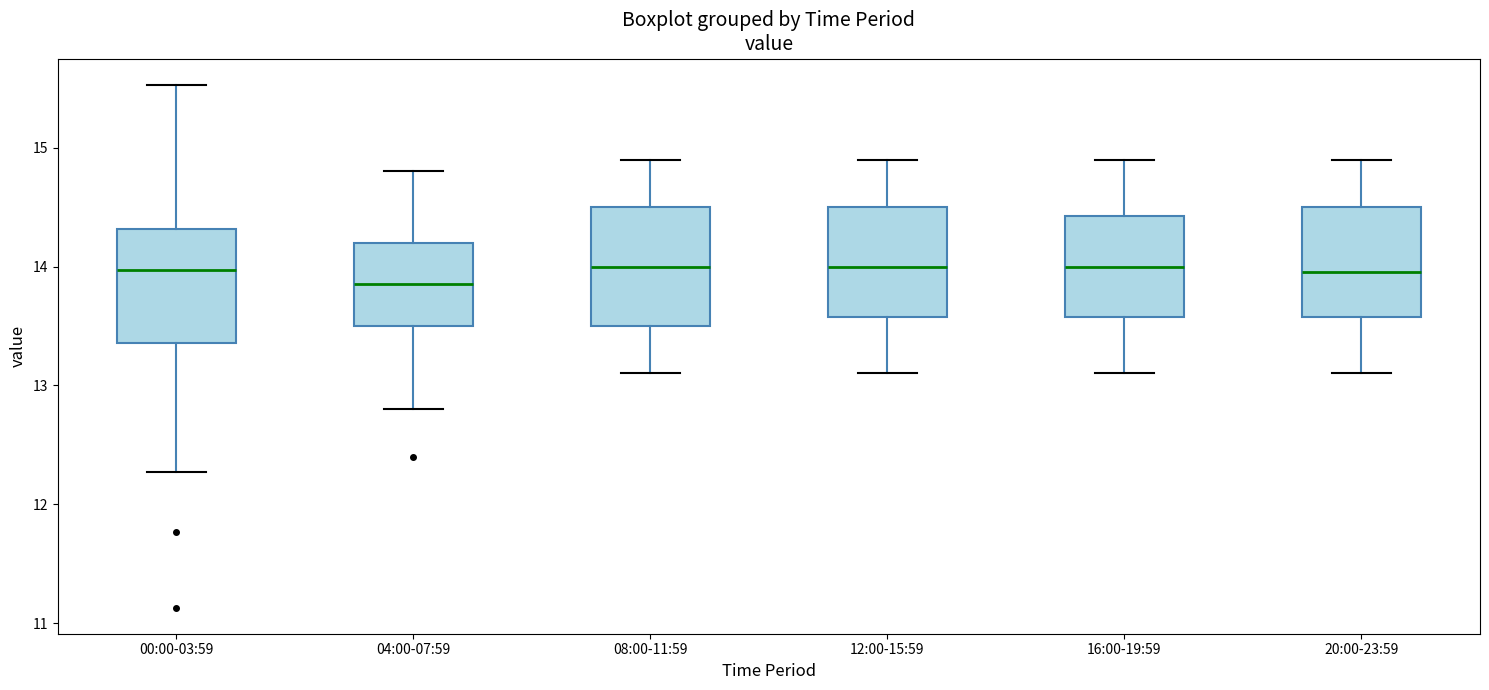

Reading left to right, read every box against the y-axis: the position of its median line, the range the box covers, and the ends of its whiskers. The values are not printed on the chart, so give them approximately, as read against the axis.

00:00-03:59: median 14.0, box 13.4 to 14.3, whiskers 12.3 to 15.5
04:00-07:59: median 13.9, box 13.5 to 14.2, whiskers 12.8 to 14.8
08:00-11:59: median 14.0, box 13.5 to 14.5, whiskers 13.1 to 14.9
12:00-15:59: median 14.0, box 13.6 to 14.5, whiskers 13.1 to 14.9
16:00-19:59: median 14.0, box 13.6 to 14.4, whiskers 13.1 to 14.9
20:00-23:59: median 14.0, box 13.6 to 14.5, whiskers 13.1 to 14.9